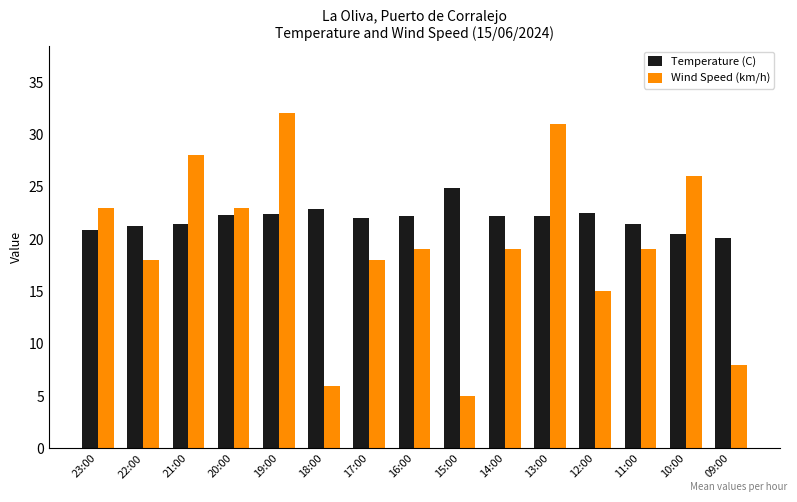

Which series has the widest spread of values?

Wind Speed (km/h)